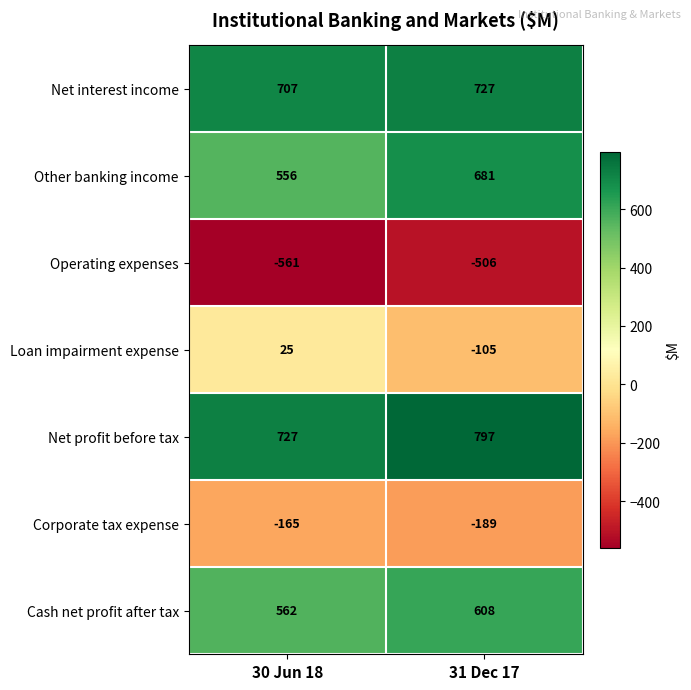

Which series changed the most between 30 Jun 18 and 31 Dec 17?

Loan impairment expense